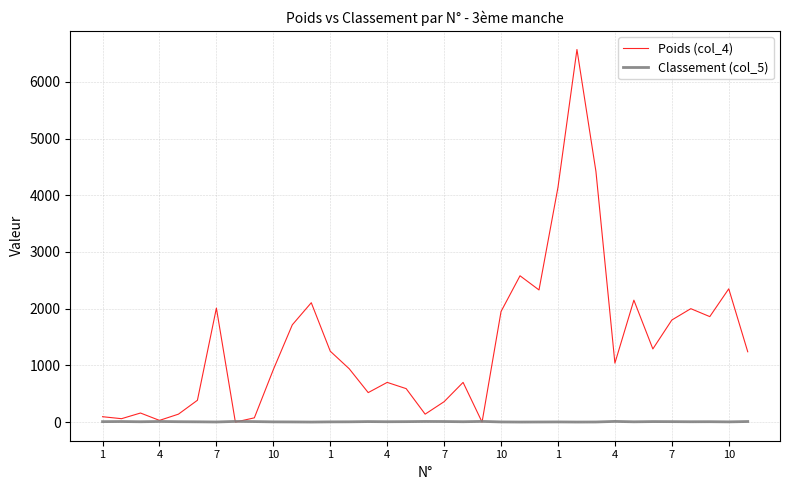

Rank the series by their maximum value, from highest to lowest.

Poids (col_4), Classement (col_5)